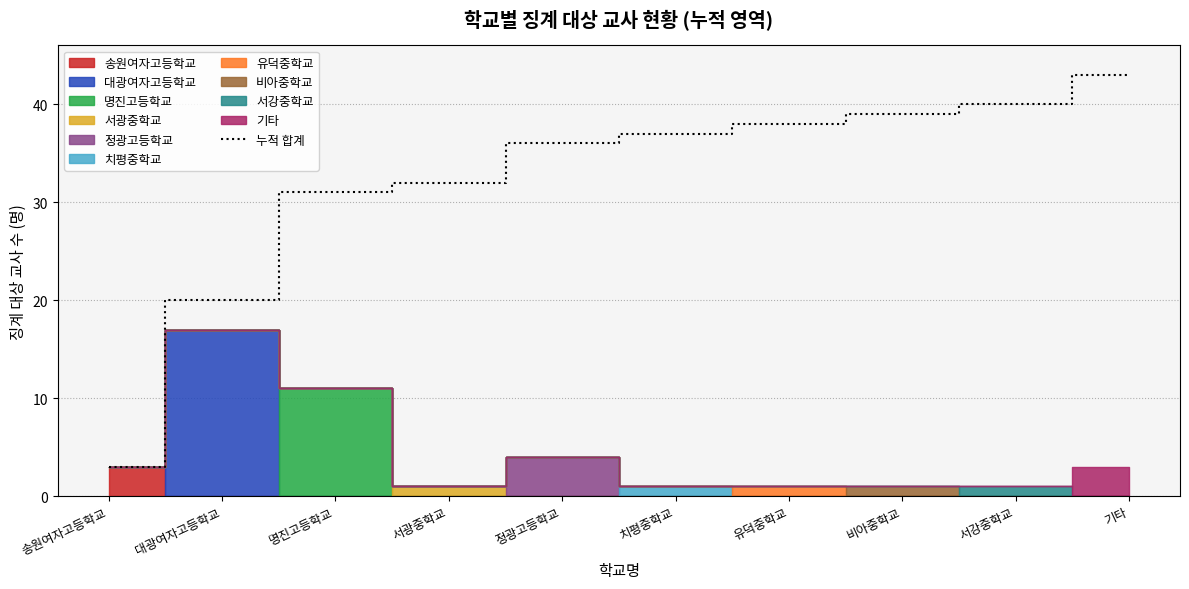

What position from the right is 대광여자고등학교?

9